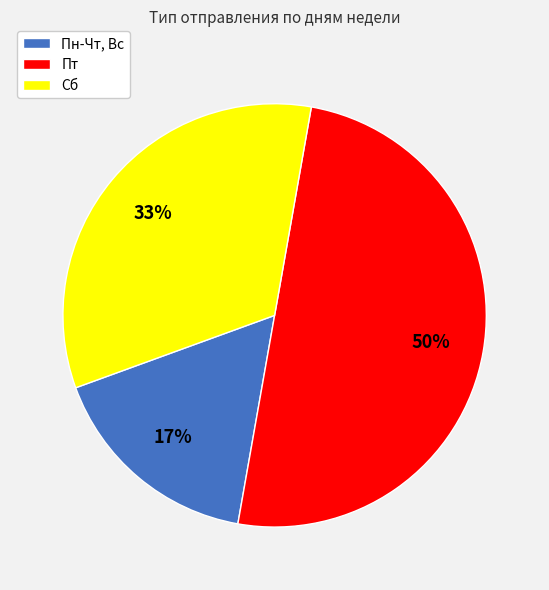

How many segments does this pie chart have?

3